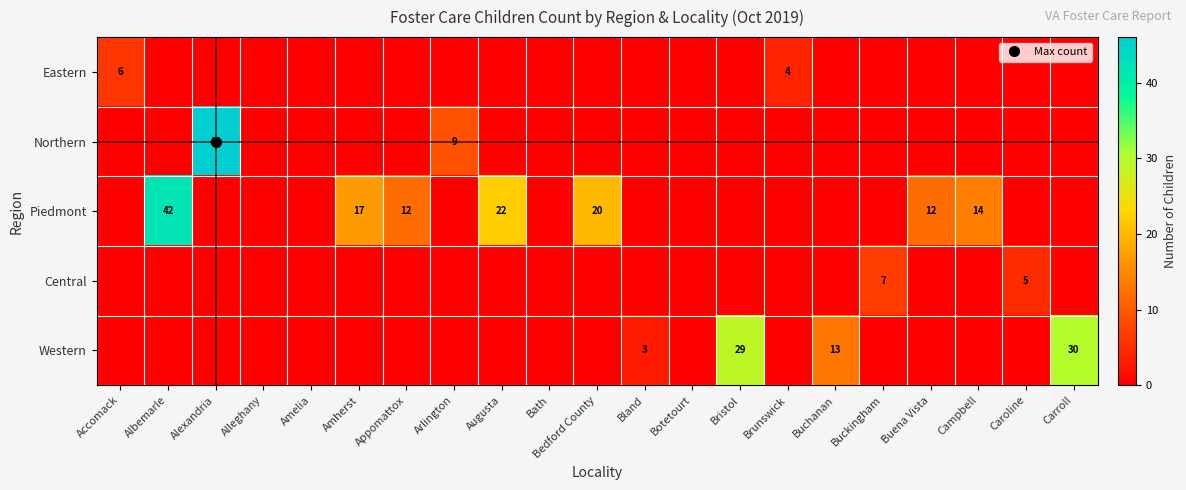

Is it true that row_4 equals -17 at Alleghany?

False